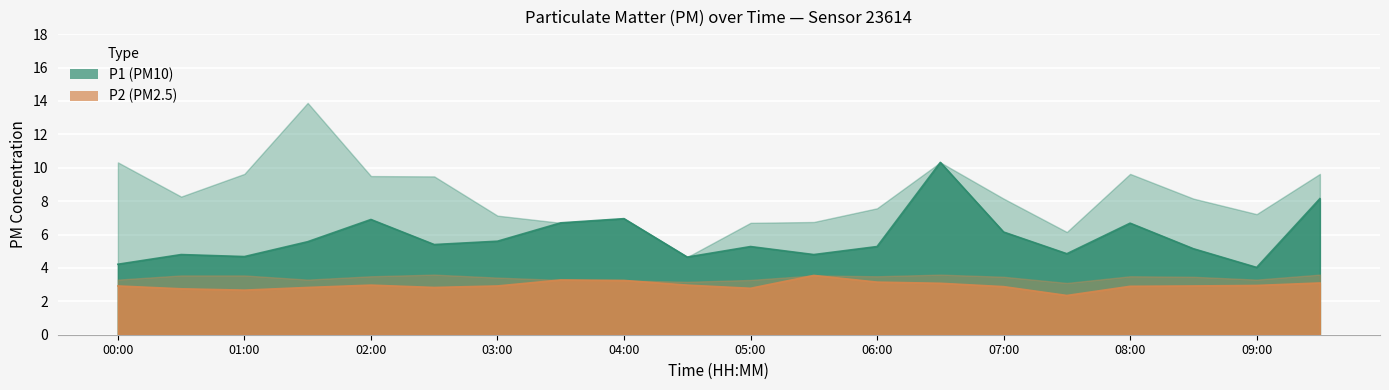

Which series has the largest range (max minus min)?

P1